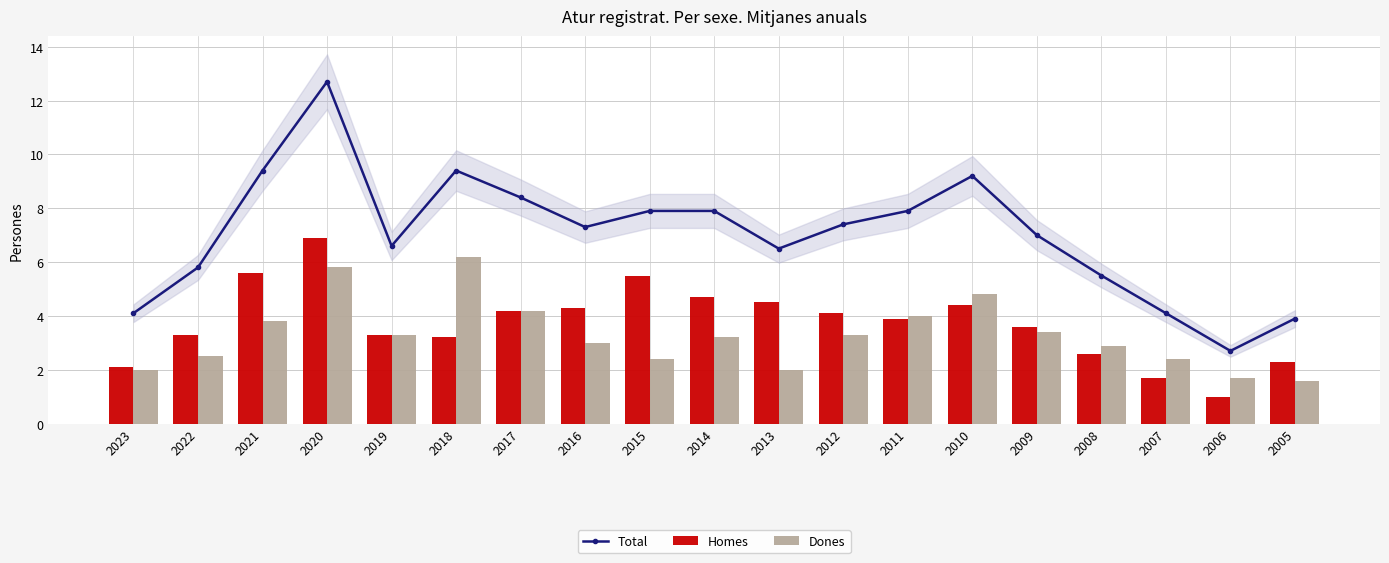

Is it true that Total equals 5.8 at 2022?

True